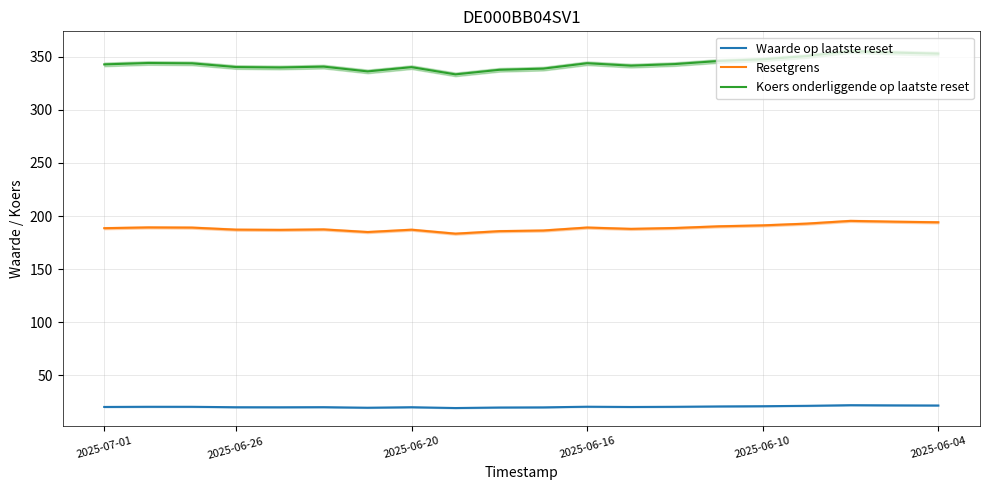

True or false: Resetgrens and Waarde op laatste reset cross at least once.

False